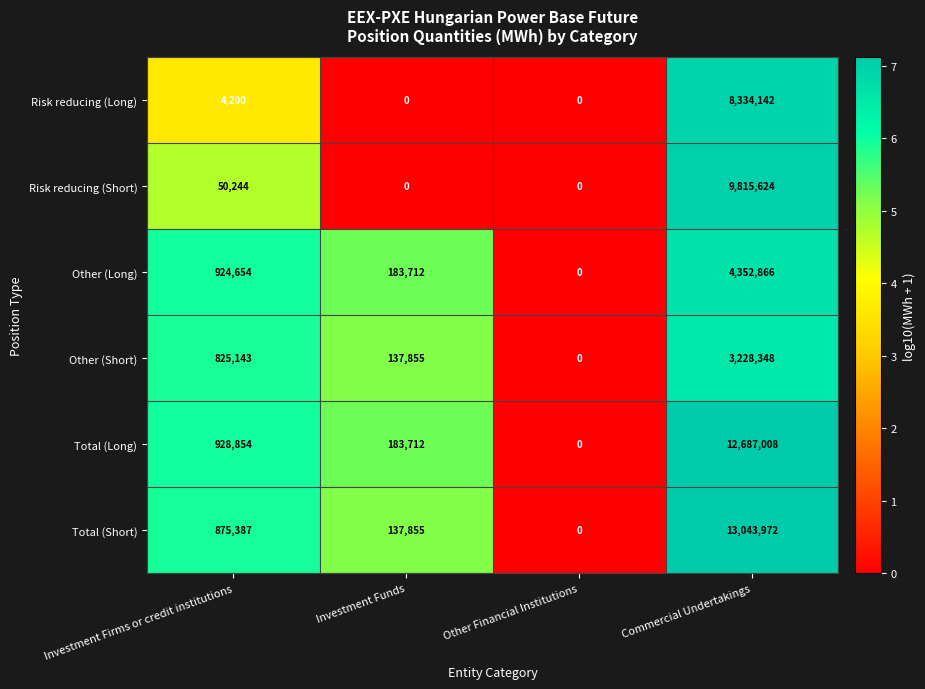

What is the total value across all series at Commercial Undertakings?

51461960